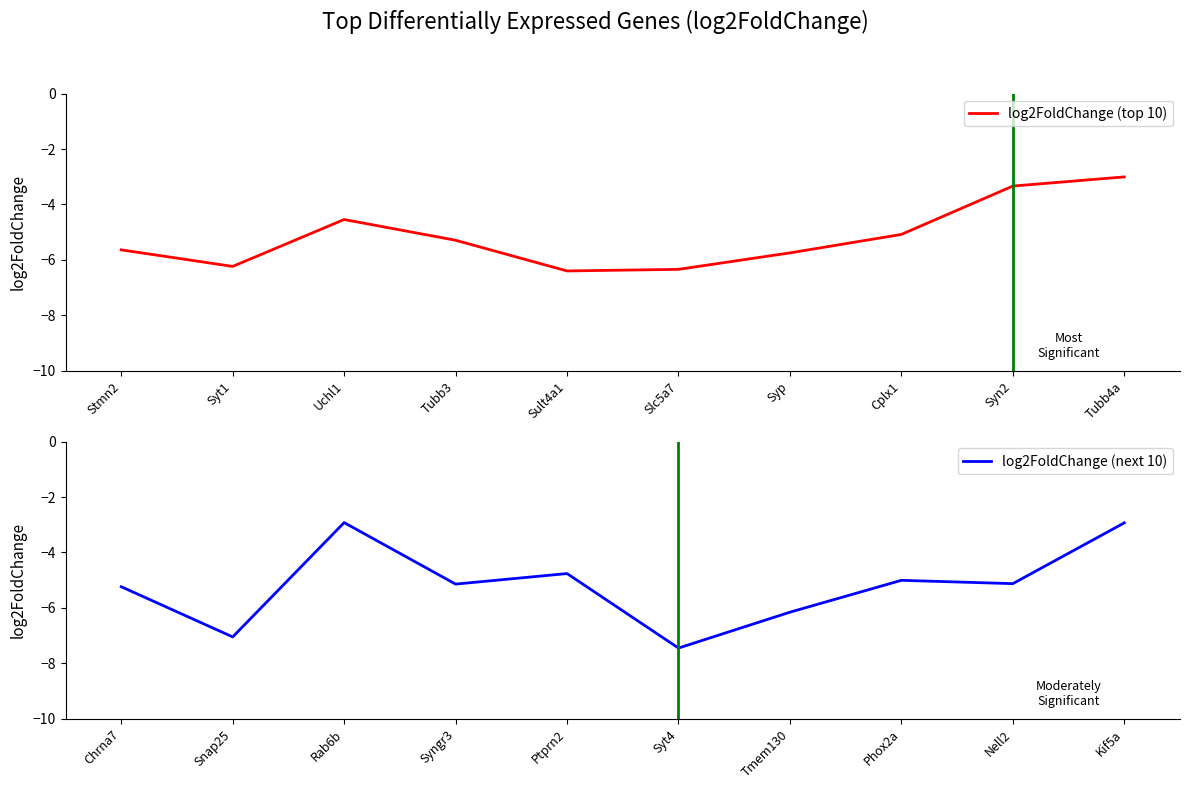

The log2FoldChange (top 10) series shows -5.7 at Syp. True or false?

True